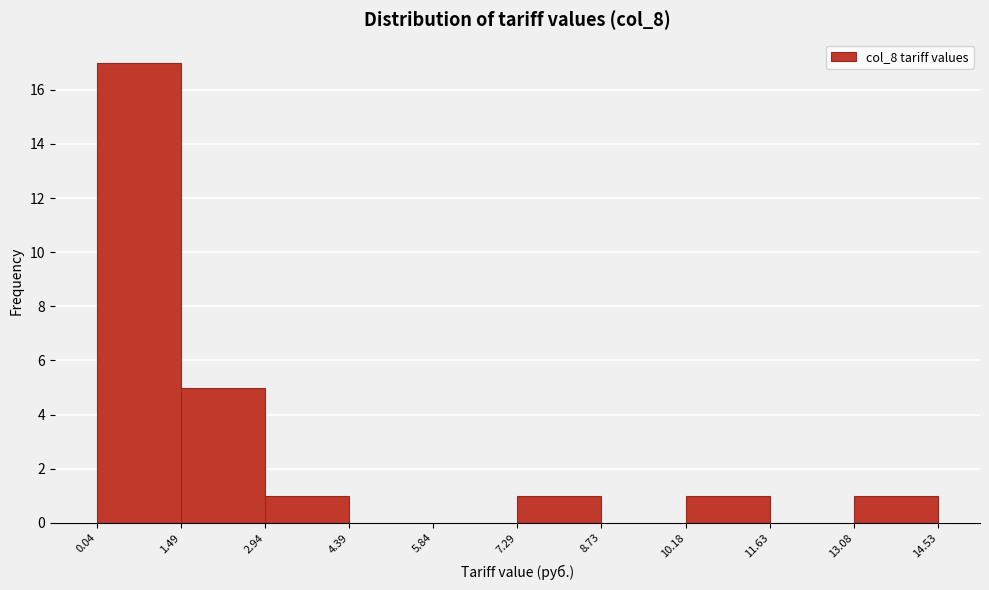

What is the height of the bar covering 10.18 to 11.63 on the x-axis? The values are not printed on the chart, so give them approximately, as read against the axis.

1